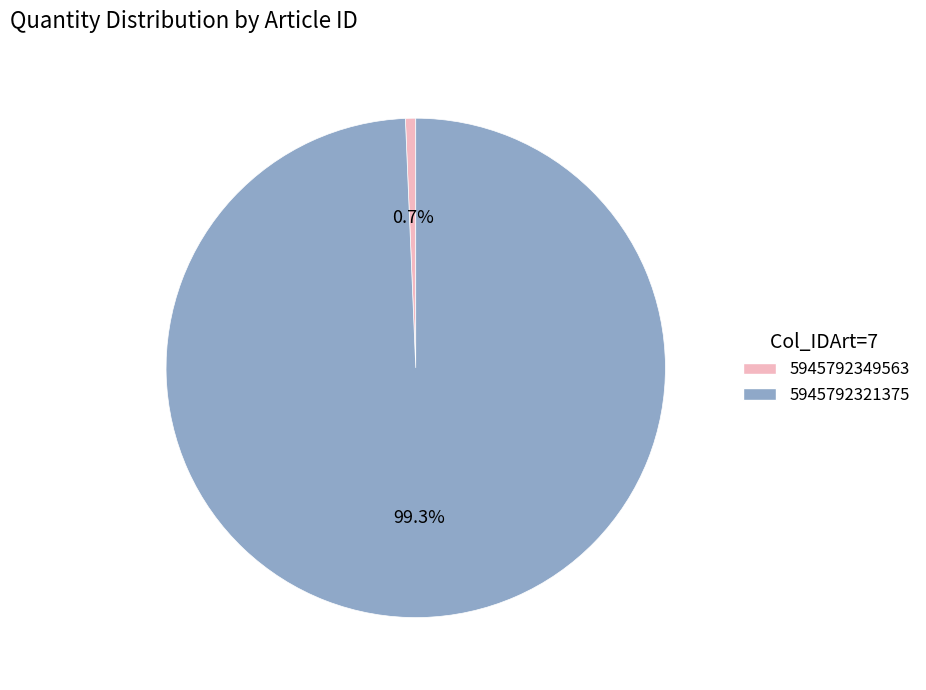

Combined, do 5945792349563 and 5945792321375 account for over 50%?

Yes